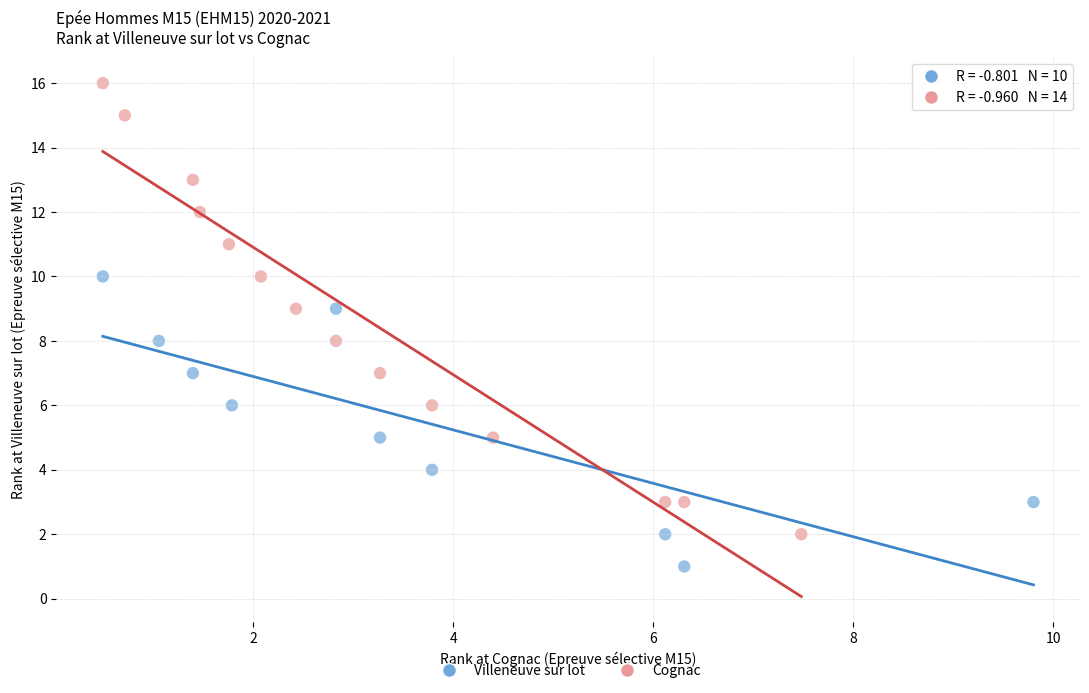

Which series reaches the maximum Y coordinate?

Cognac